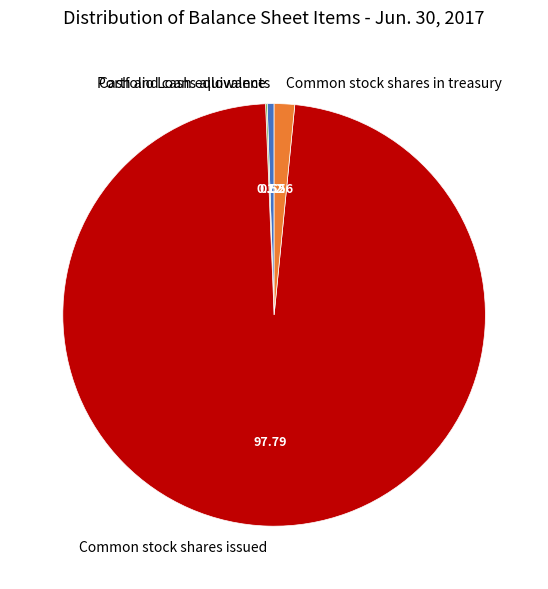

Combined, do Common stock shares issued and Common stock shares in treasury account for over 50%?

Yes